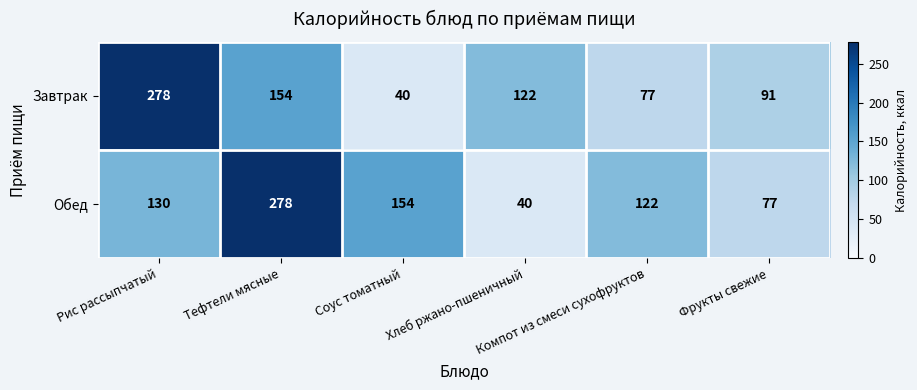

What is the sum of all Обед values?

801